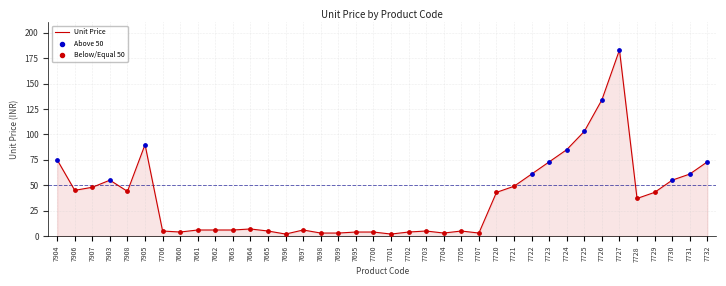

What is the change in value from 7903 to 7725?

+48